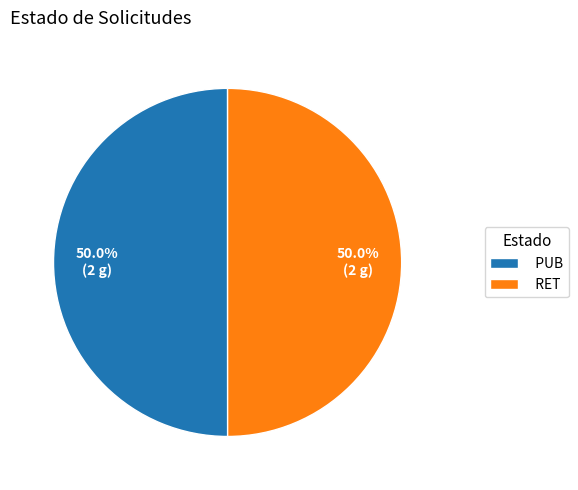

What portion of the pie excludes PUB?

50.0%